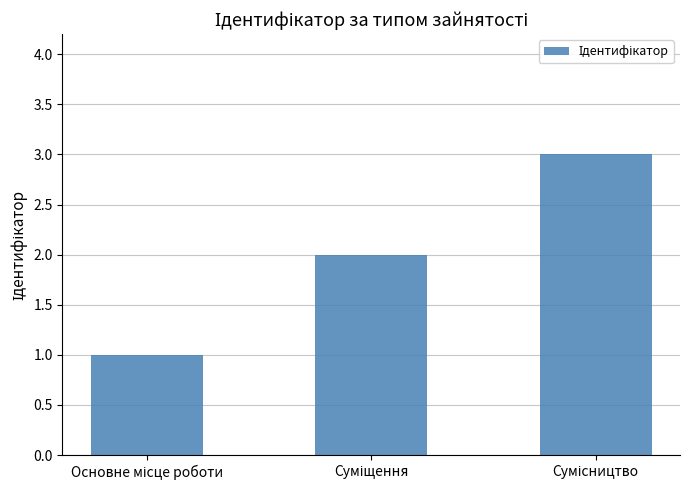

Are the bars grouped side by side (vs. stacked)?

No